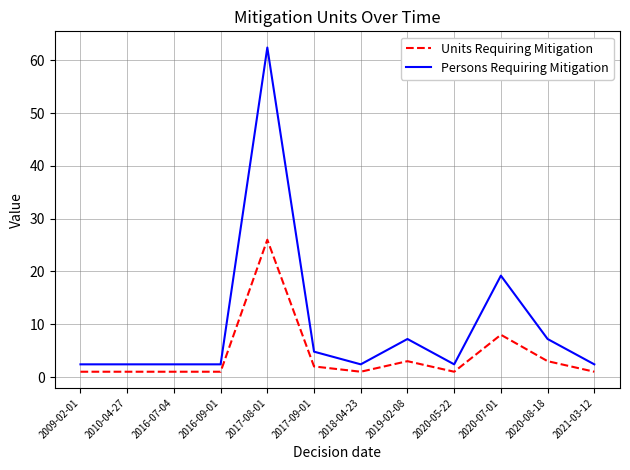

In Persons Requiring Mitigation, how many points are higher than both neighbors (excluding endpoints)?

3